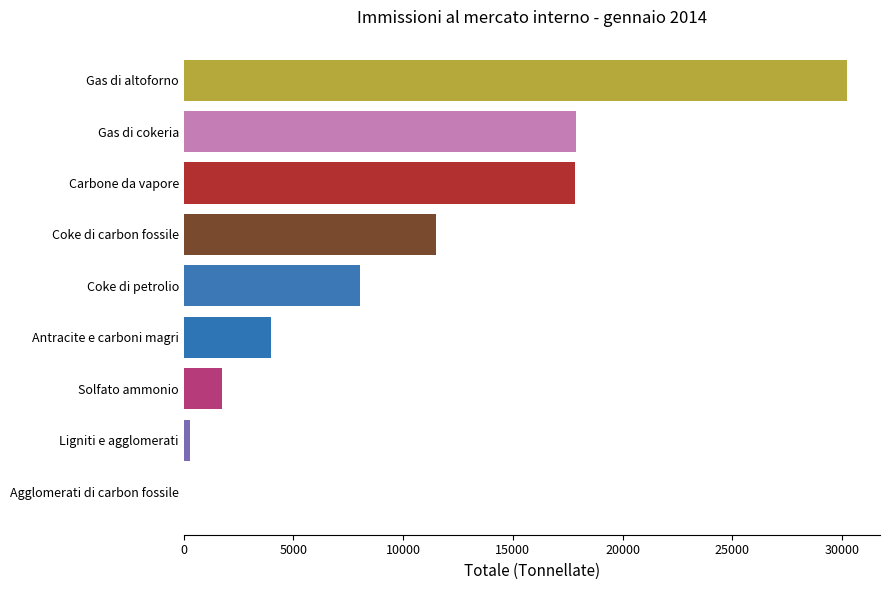

Where is the data nearest to the value 15112?

Carbone da vapore